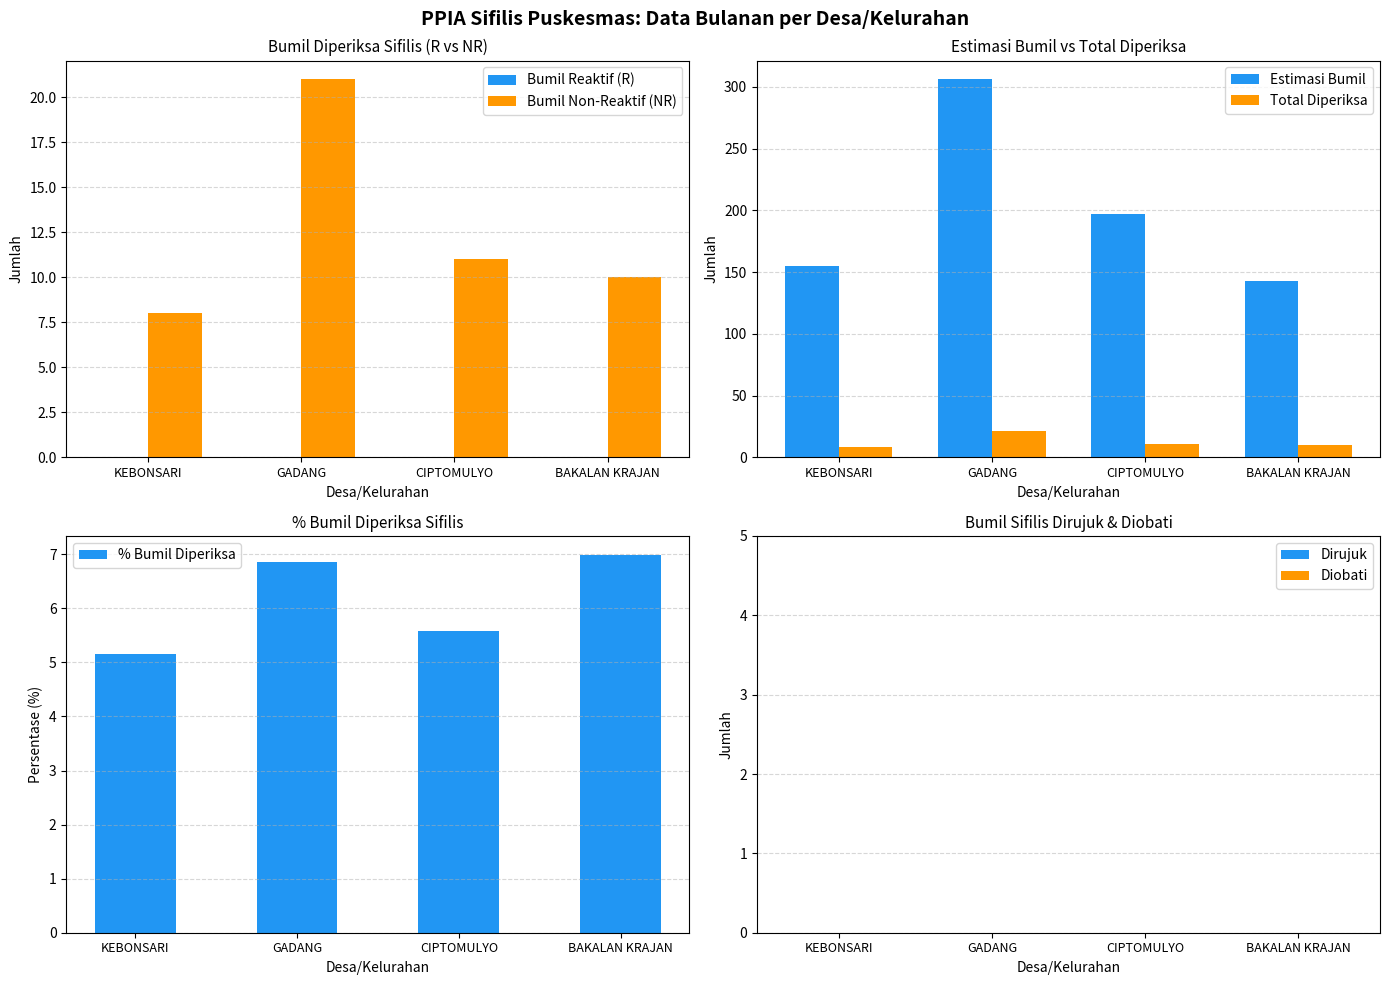

Reading left to right, what are all the values shown in this chart?

8	21	11	10